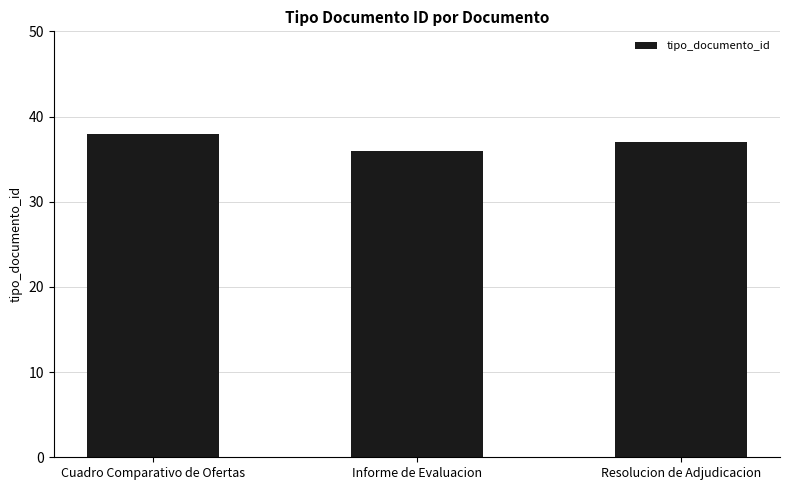

How many distinct data groups are displayed?

1